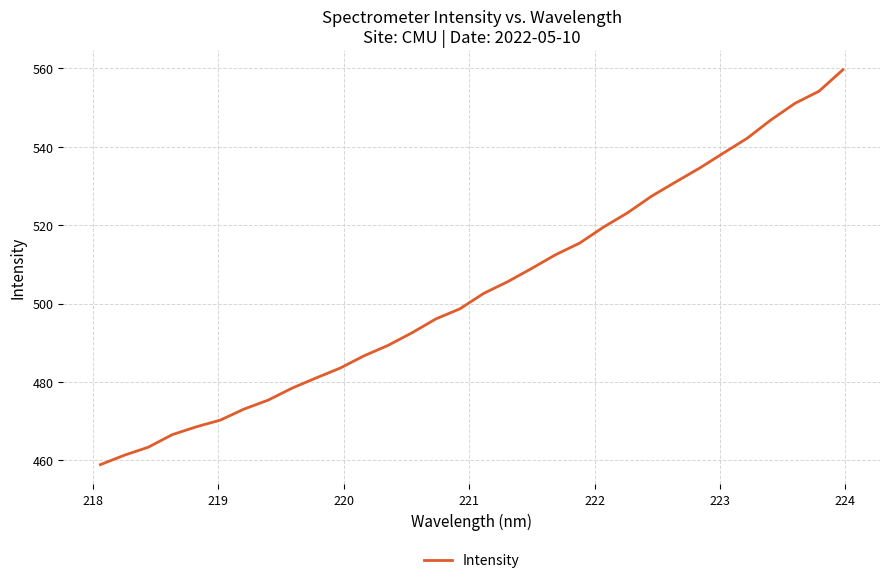

What is the greatest value displayed?

559.6